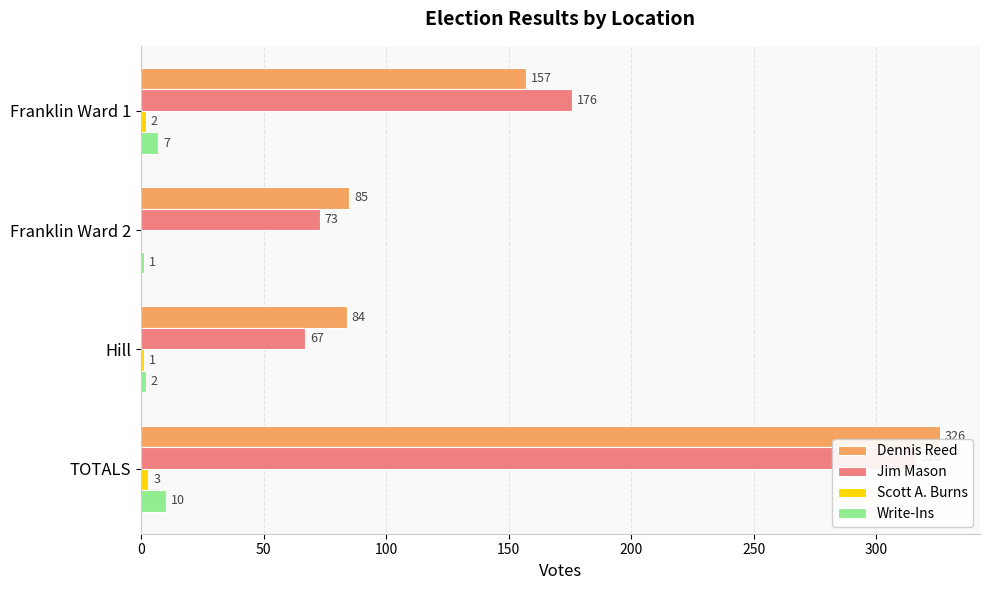

How many categories are shown in the chart?

4